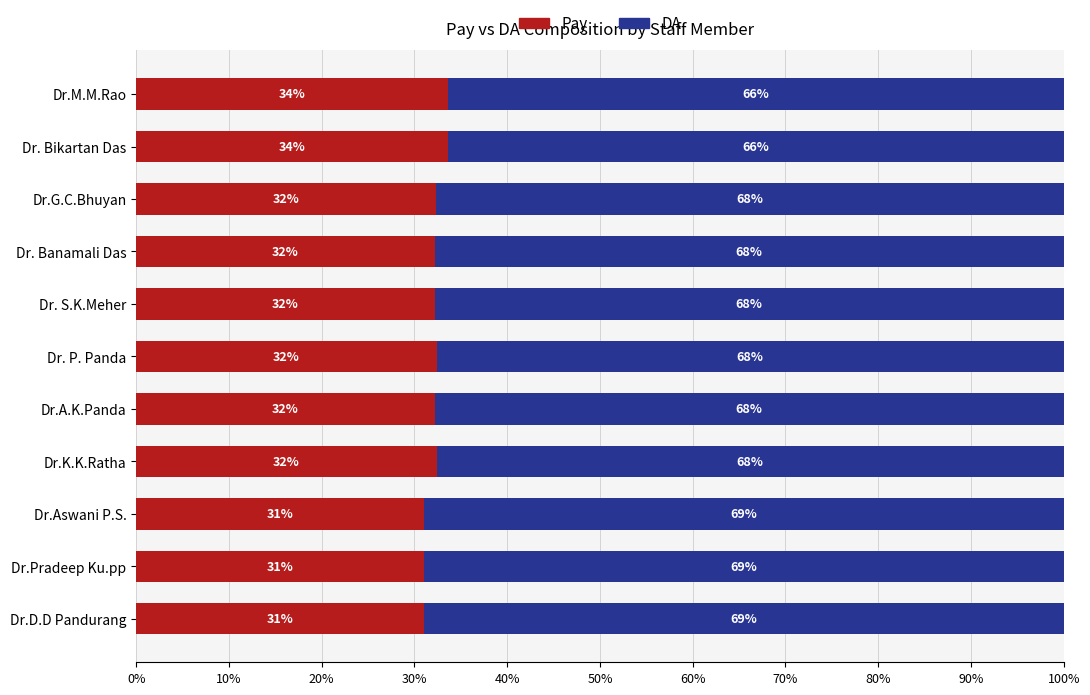

What is the lowest value of the Pay series?

31.0